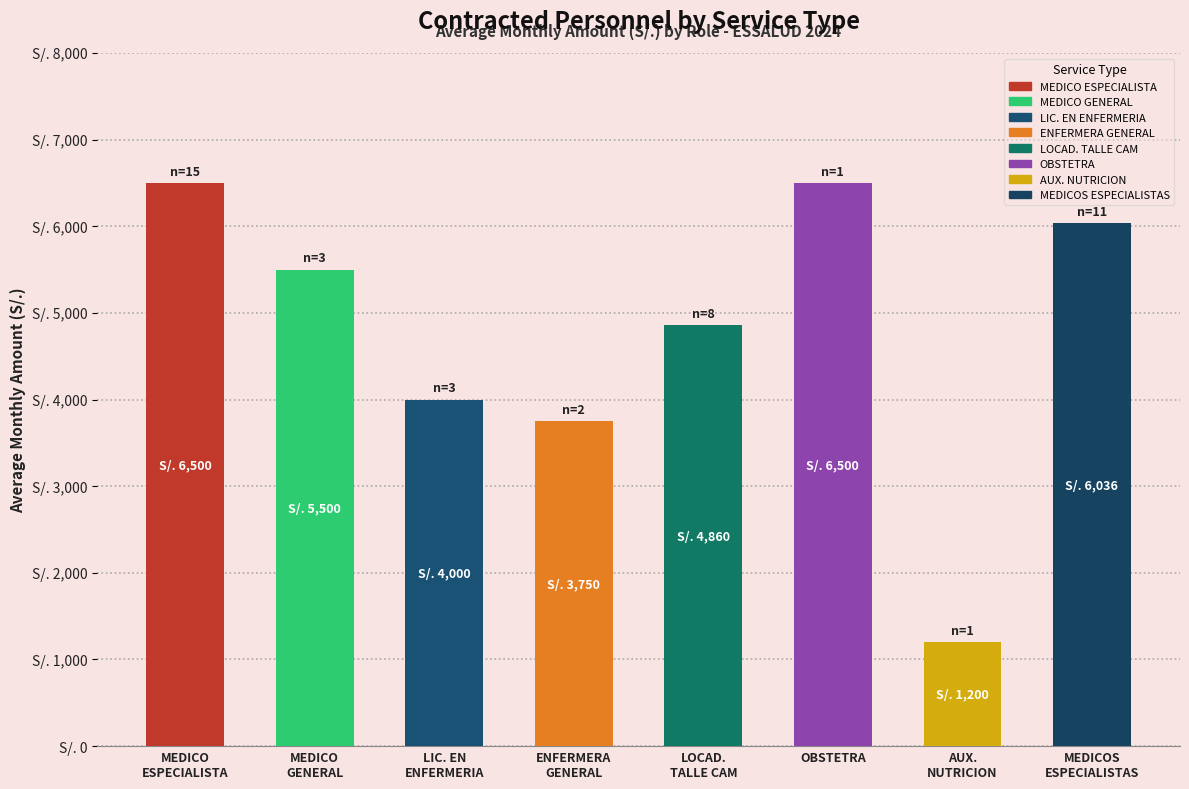

Between LOCAD.
TALLE CAM and LIC. EN
ENFERMERIA, which is larger?

LOCAD.
TALLE CAM